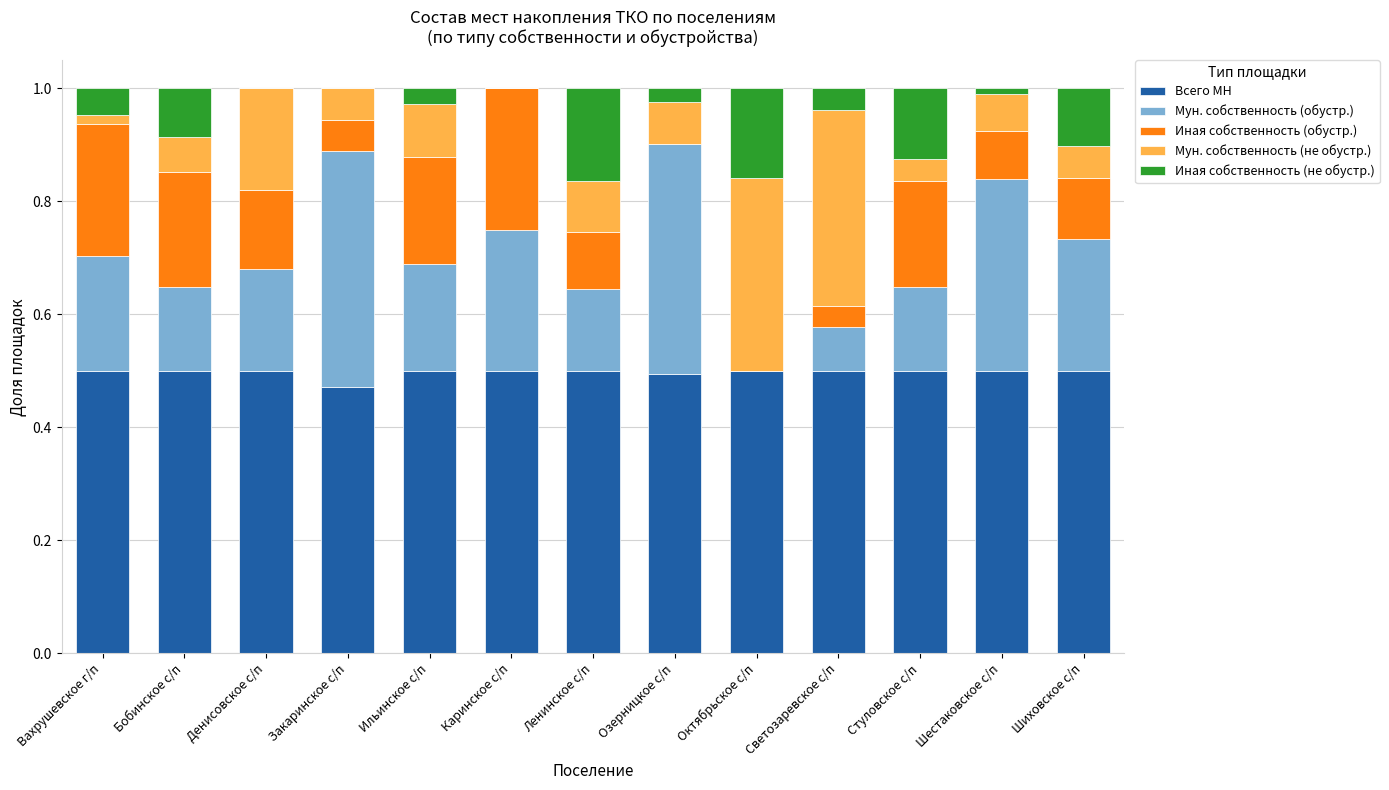

True or false: Всего МН has a value of 0.3 at Каринское с/п.

False